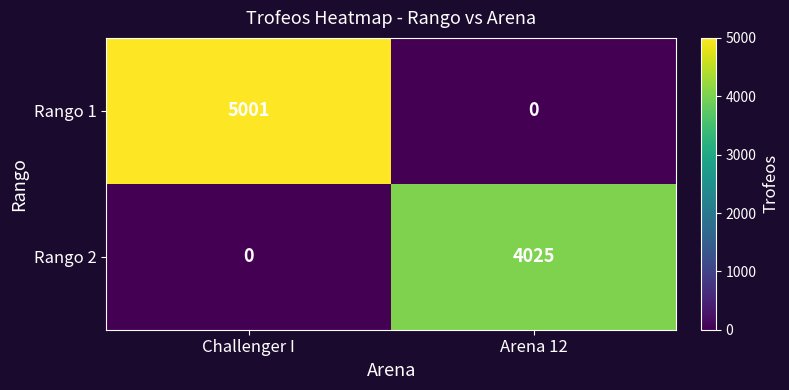

What is the spread (max minus min) of values at Arena 12?

4025